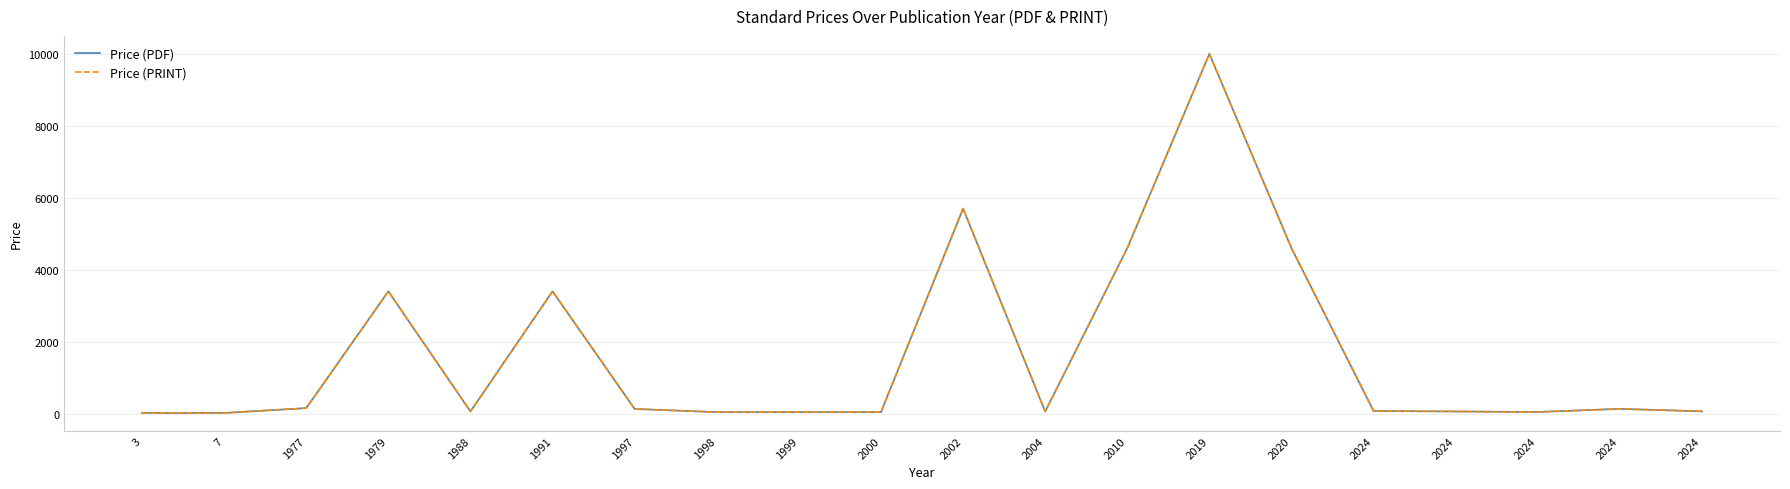

True or false: Price (PDF) and Price (PRINT) cross at least once.

False